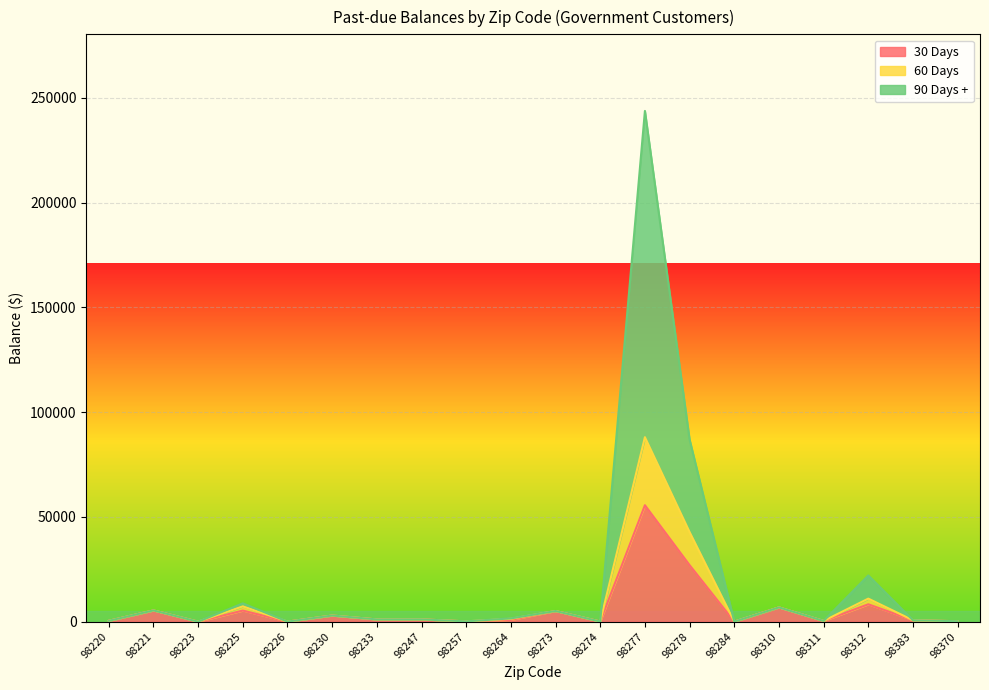

Reading left to right, what are all the values shown in this chart?

30 Days: 416.5	5367.7	0.1	5275.8	20.2	2923.4	1066.7	1080.5	140.1	831.6	5074.6	60.3	55559.4	26966.7	31.1	6819.4	343.1	8283.2	668.3	200.6
60 Days: 416.5	5367.7	0.1	7291.8	20.2	2923.4	1066.7	1080.5	140.1	1358.7	5074.6	60.3	88022.7	42746.8	31.1	6819.4	343.1	10990.9	668.3	200.6
90 Days +: 416.5	5367.7	0.1	8718.7	20.2	2923.4	1066.7	1080.5	140.1	1557.7	5074.6	60.3	243705.2	86882.6	31.1	6819.4	343.1	22044.9	668.3	200.6